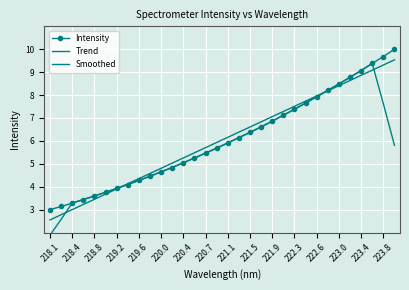

Which series has the largest range (max minus min)?

Smoothed